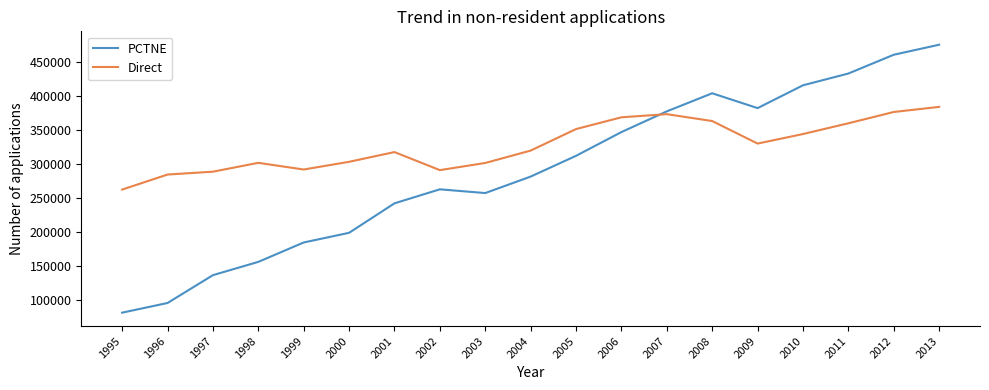

What are all the series names shown in the legend?

PCTNE, Direct